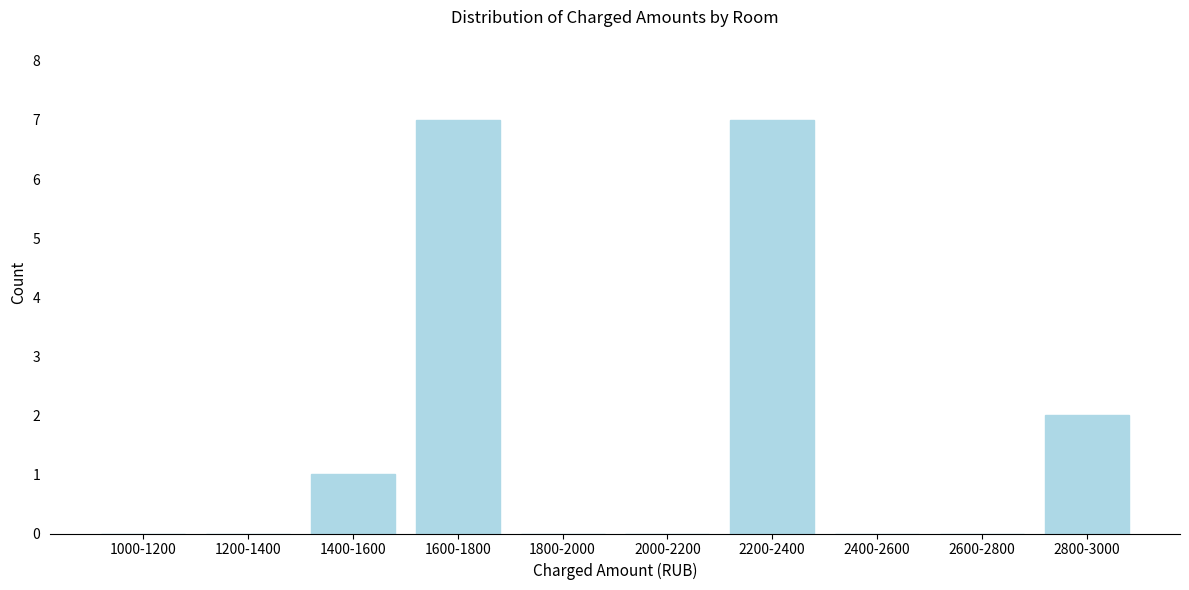

Reading left to right, list all the values displayed in this chart.

1000-1200=0	1200-1400=0	1400-1600=1	1600-1800=7	1800-2000=0	2000-2200=0	2200-2400=7	2400-2600=0	2600-2800=0	2800-3000=2